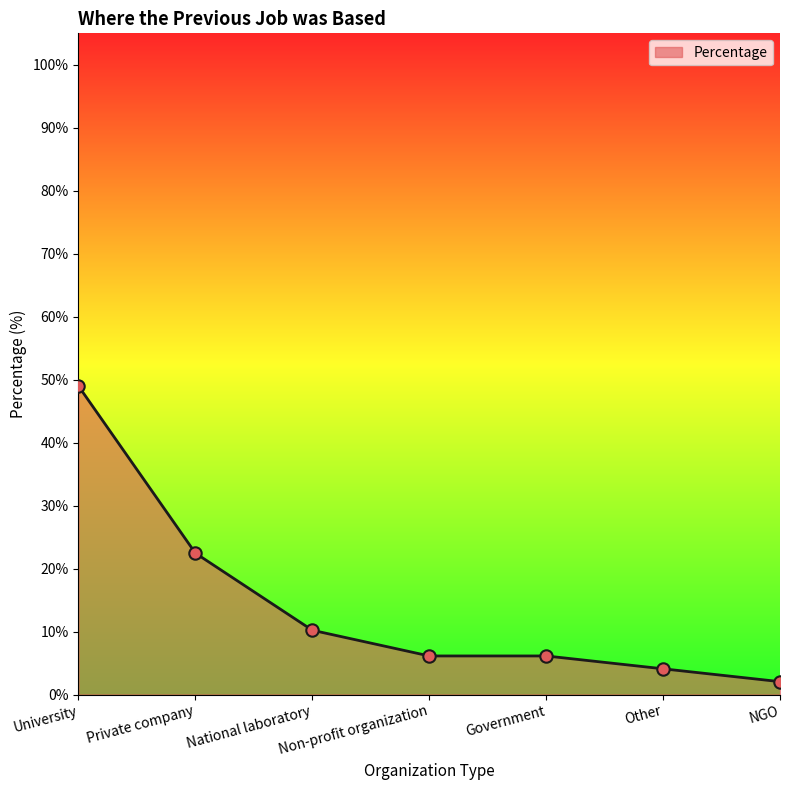

Approximately how many times larger is the value at Government compared to NGO?

3.0